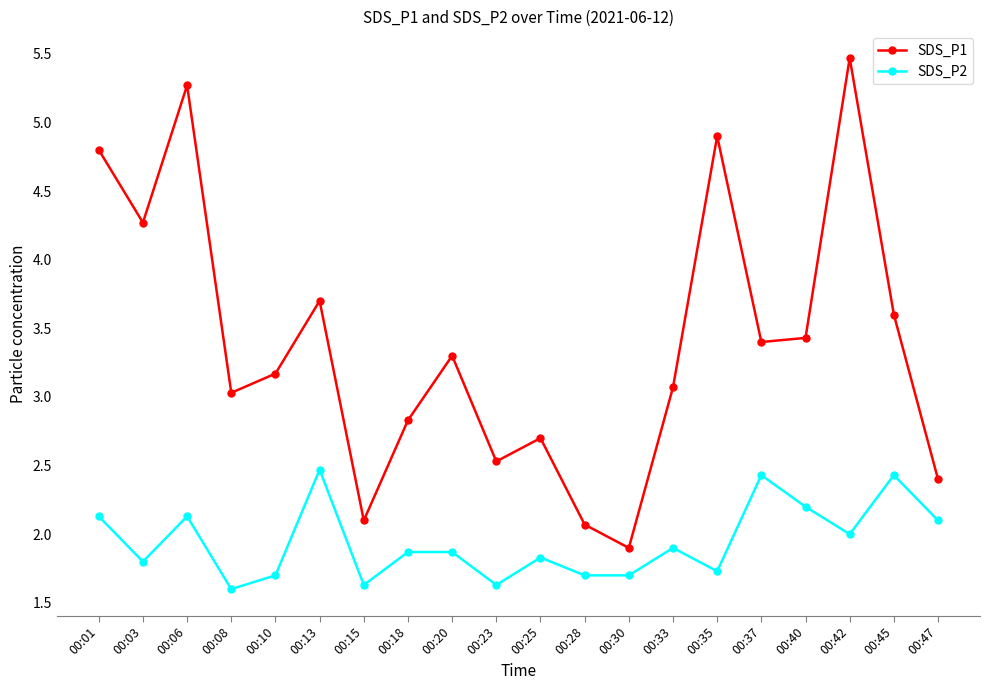

Where is the first local minimum for SDS_P1?

00:03